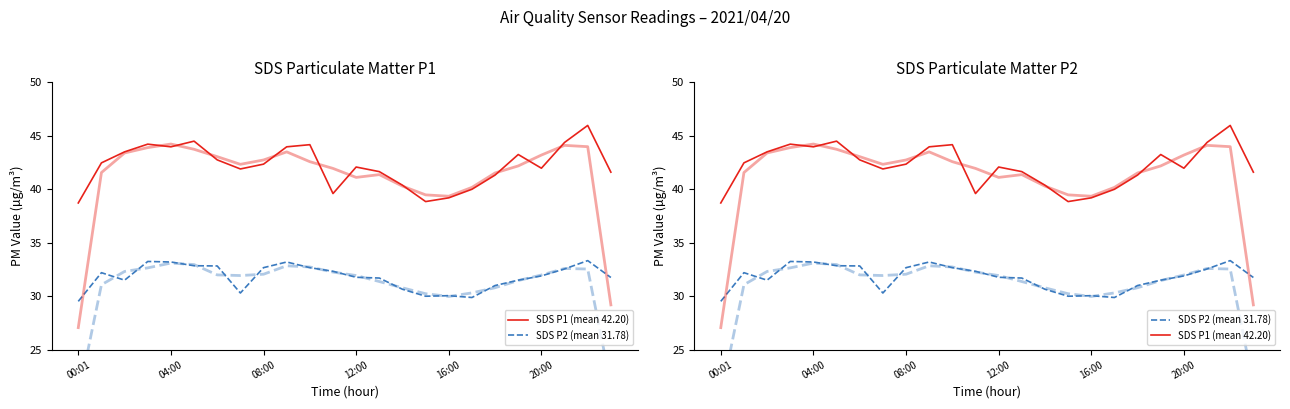

List the series in order of their peak value, lowest first.

SDS P2 (mean 31.78), SDS P1 (mean 42.20)